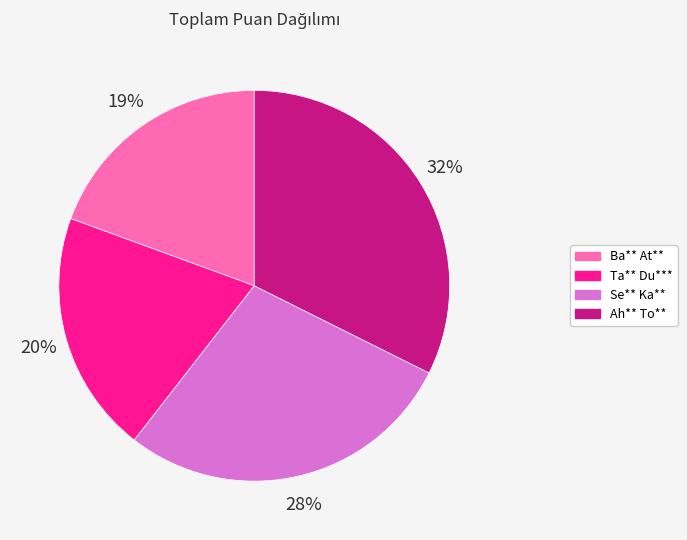

Is there a majority slice in this chart?

No